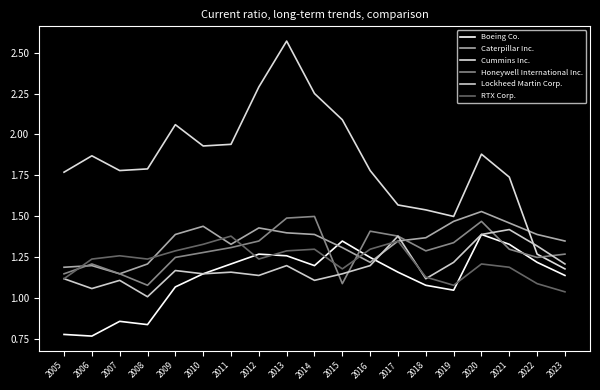

What is the approximate value of Caterpillar Inc. at 2016?

1.2